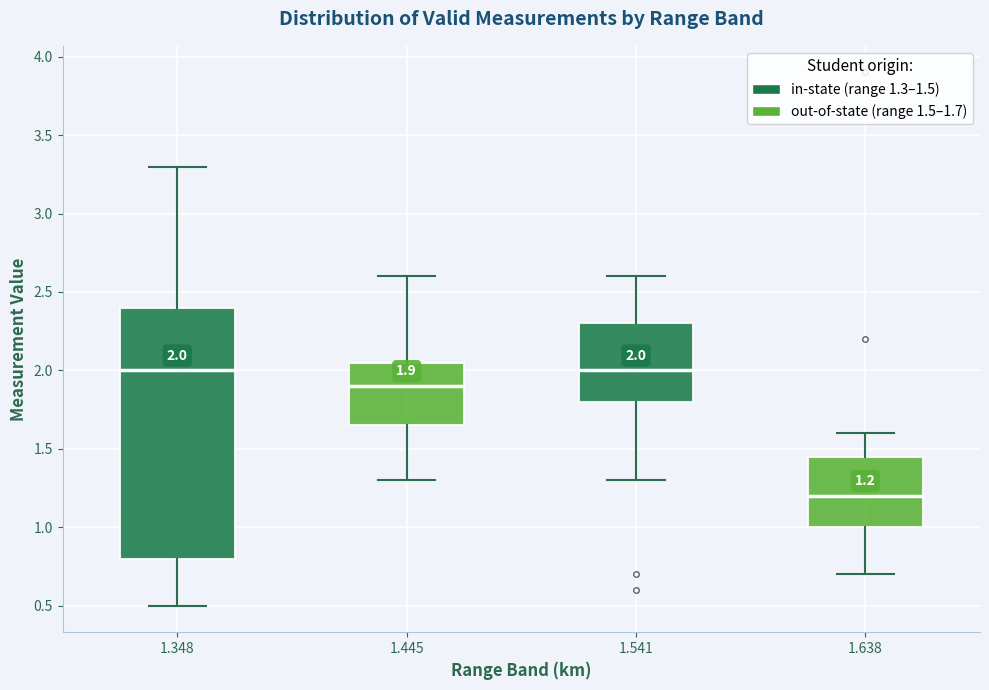

Comparing the boxes themselves (not the whiskers), which one is the tallest?

1.348